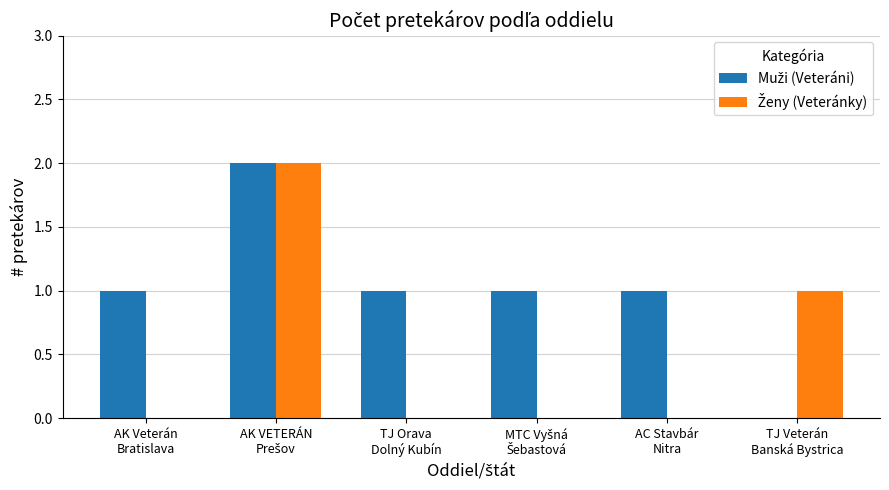

What is the sum of all Ženy (Veteránky) values?

3